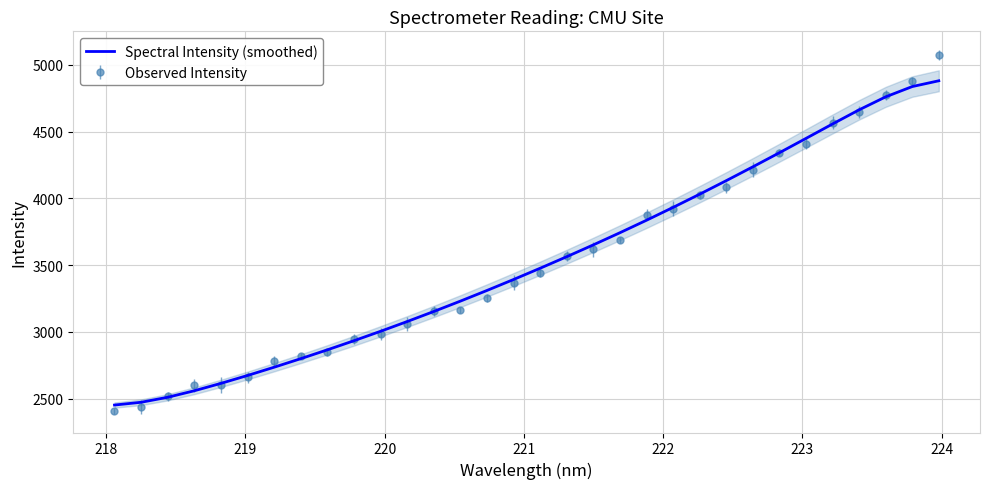

True or false: the data has more than 2 interior local peaks.

False